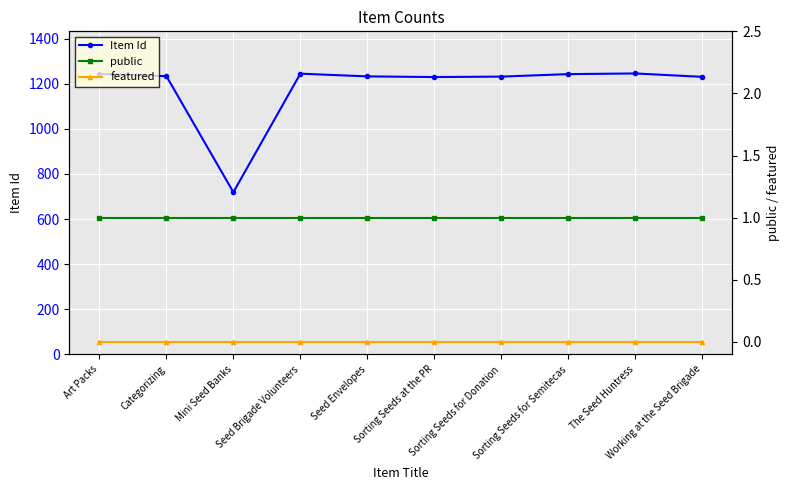

True or false: Item Id and featured cross at least once.

False